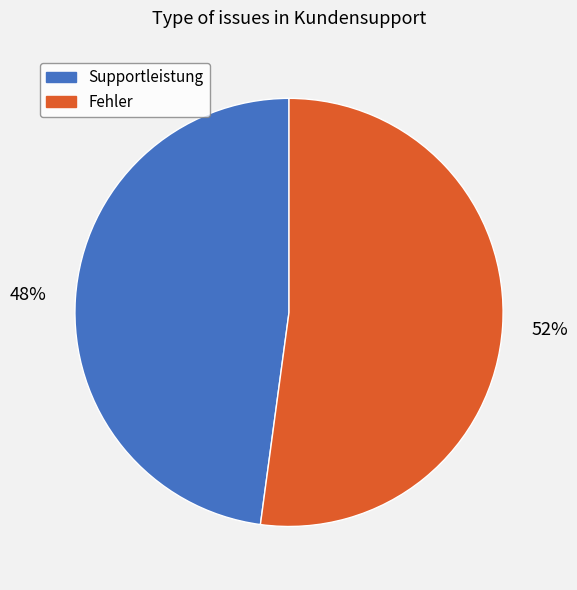

Is it true that Supportleistung is 36% of the pie?

False